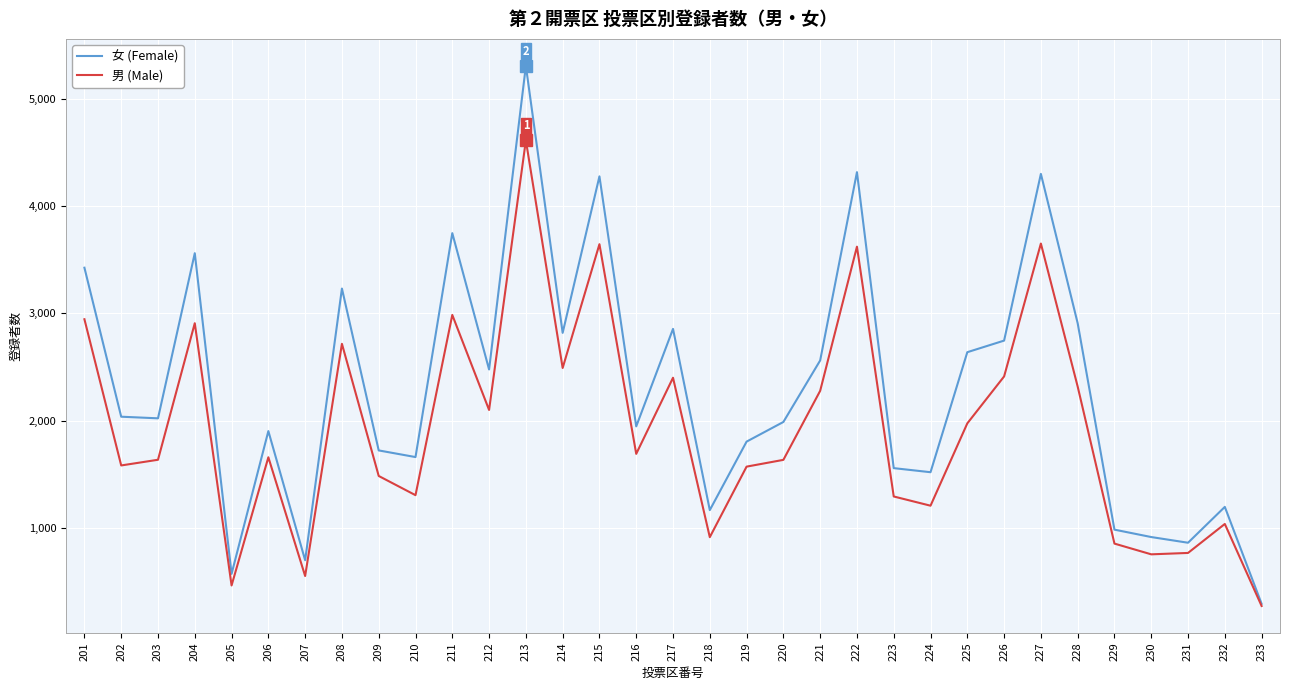

What is the maximum value for 女 (Female)?

5305